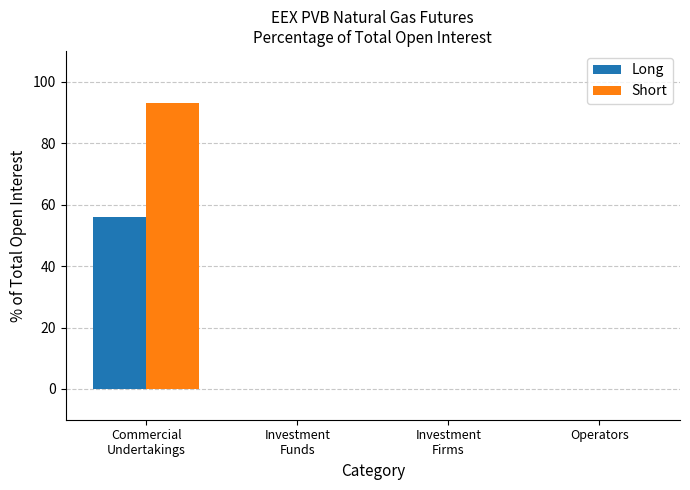

Reading left to right, list all the values displayed in this chart.

Long: 56.0	0.0	0.0	0.0
Short: 92.9	0.0	0.0	0.0